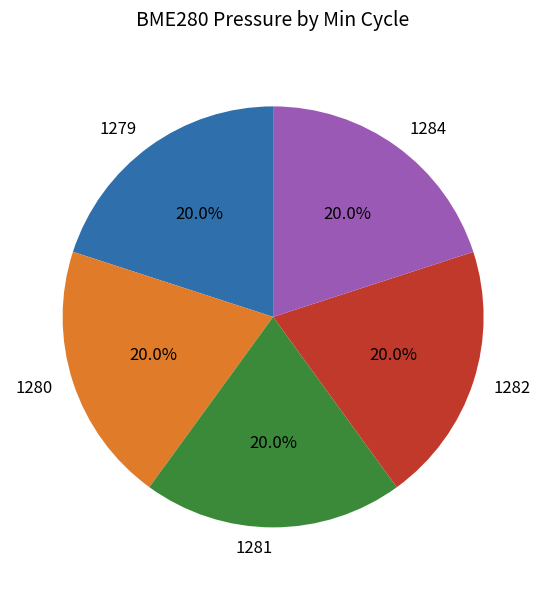

True or false: 1279 accounts for 20% of the total.

True